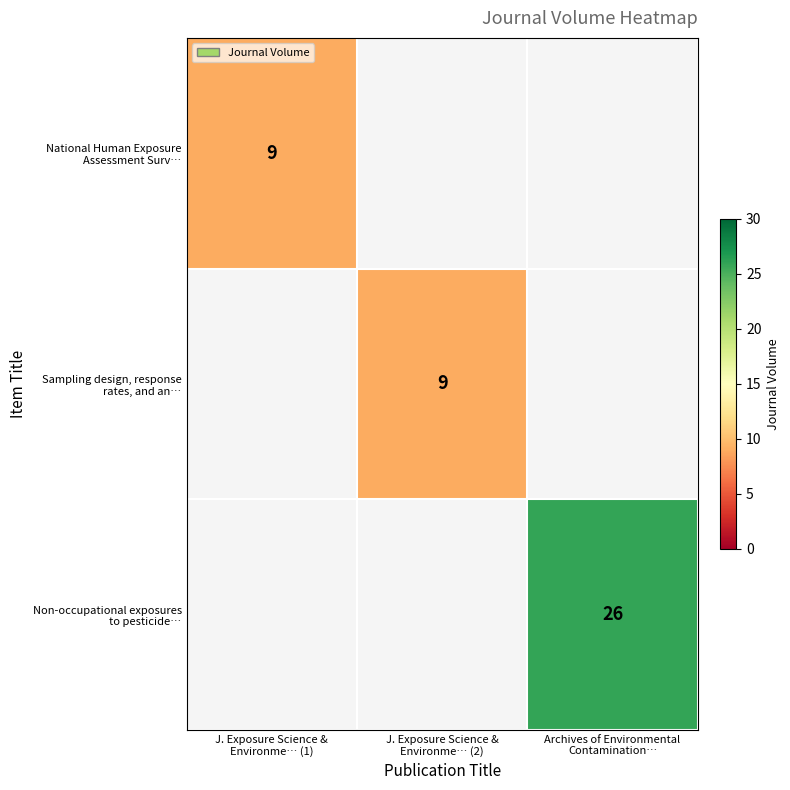

Count the number of data series in this chart.

3